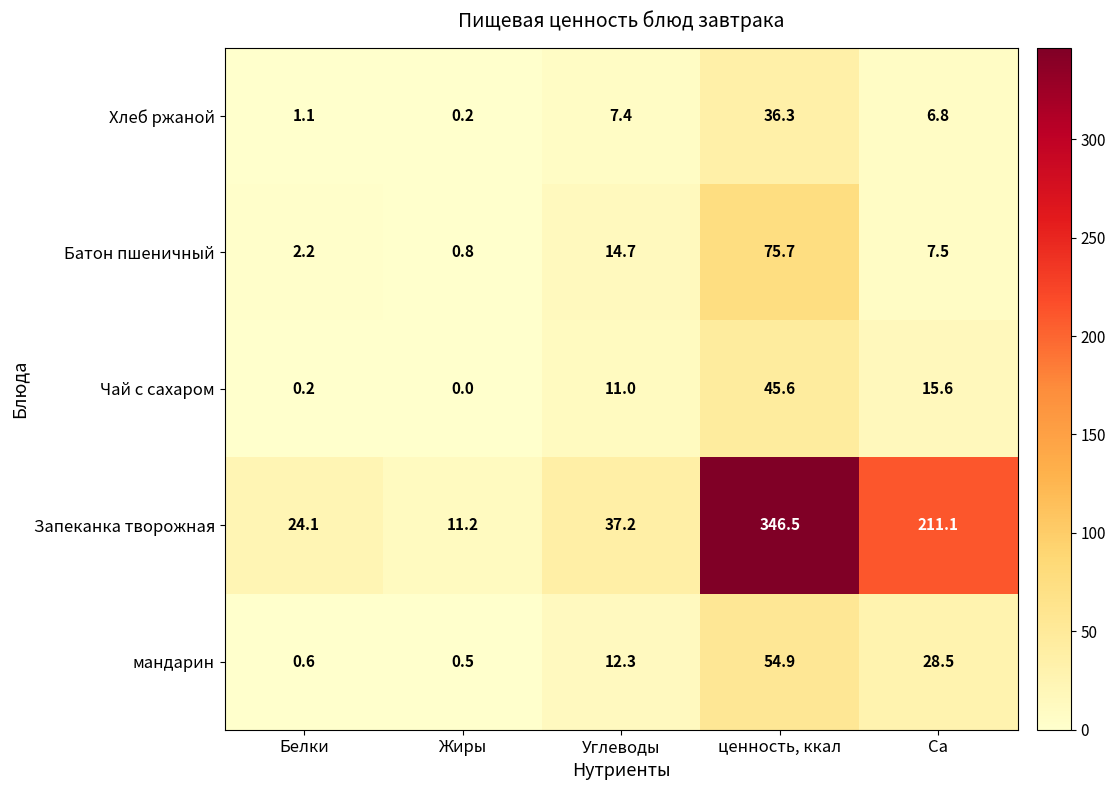

What is the sum of the Запеканка творожная values at ценность, ккал and Жиры?

357.7